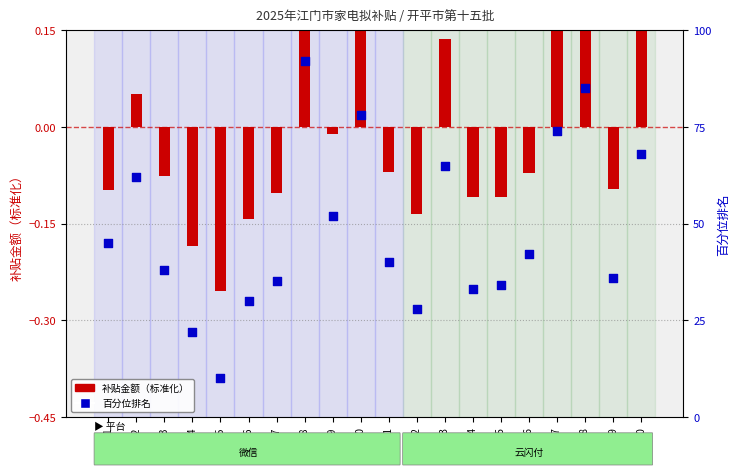

Which series contains the highest Y value?

百分位排名